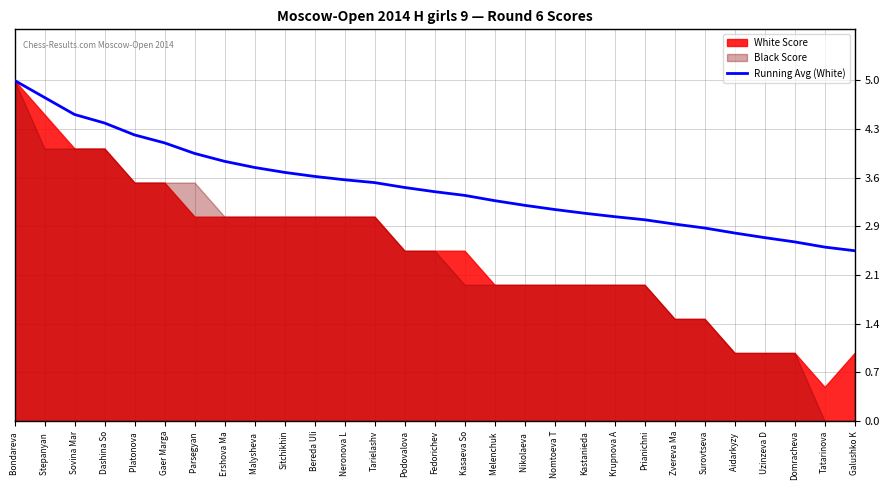

How many lines are shown in the chart?

1